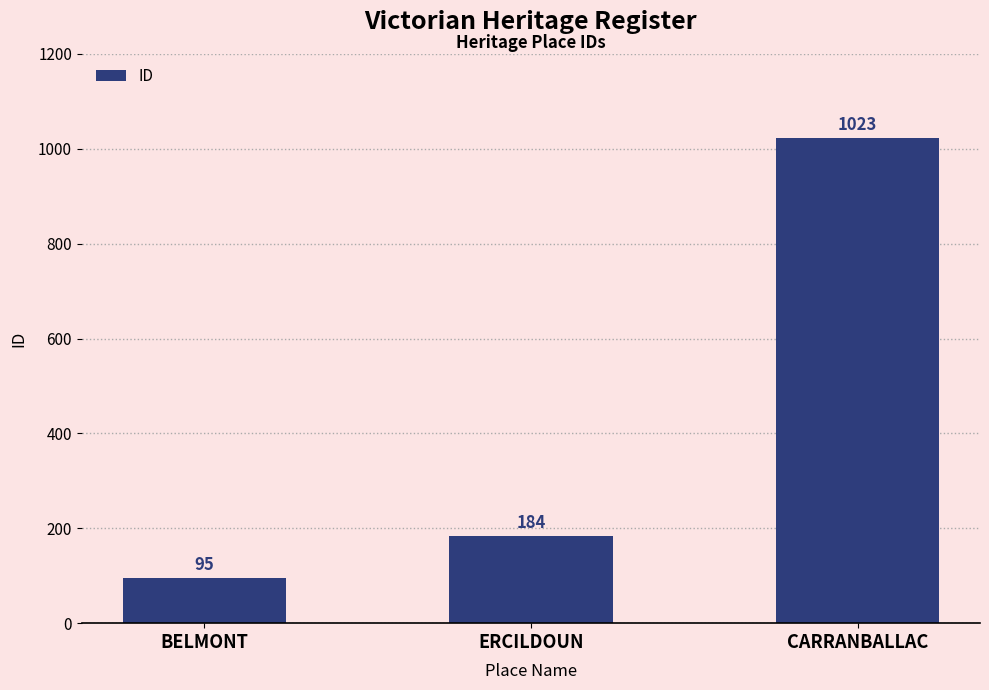

Where is the data nearest to the value 559?

ERCILDOUN